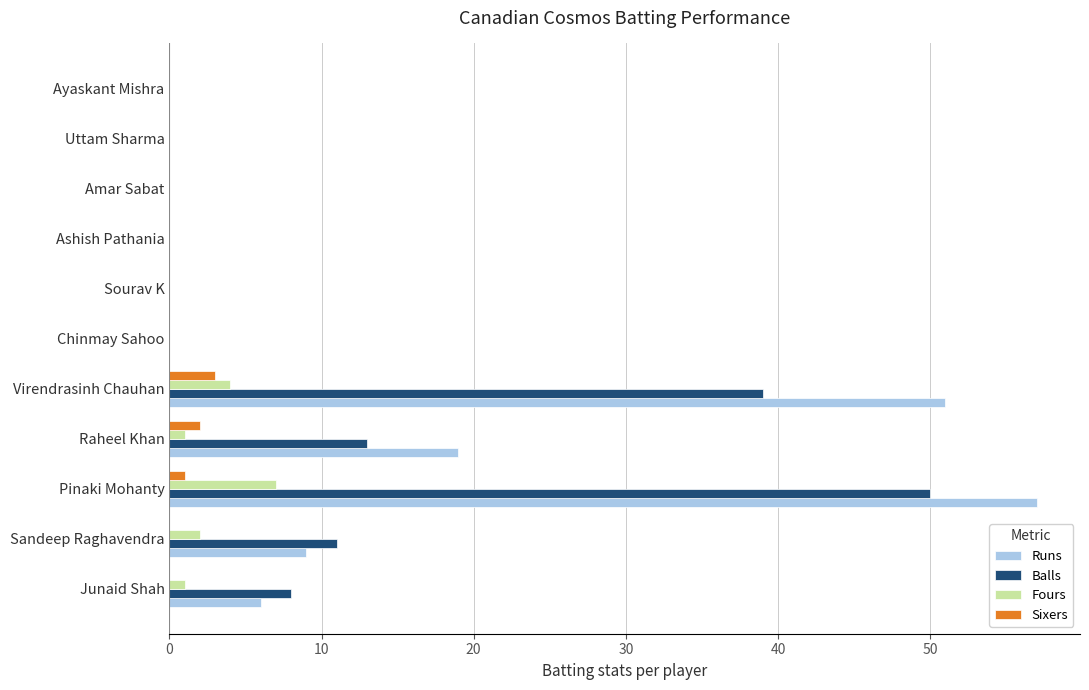

How many data points does each series have?

11